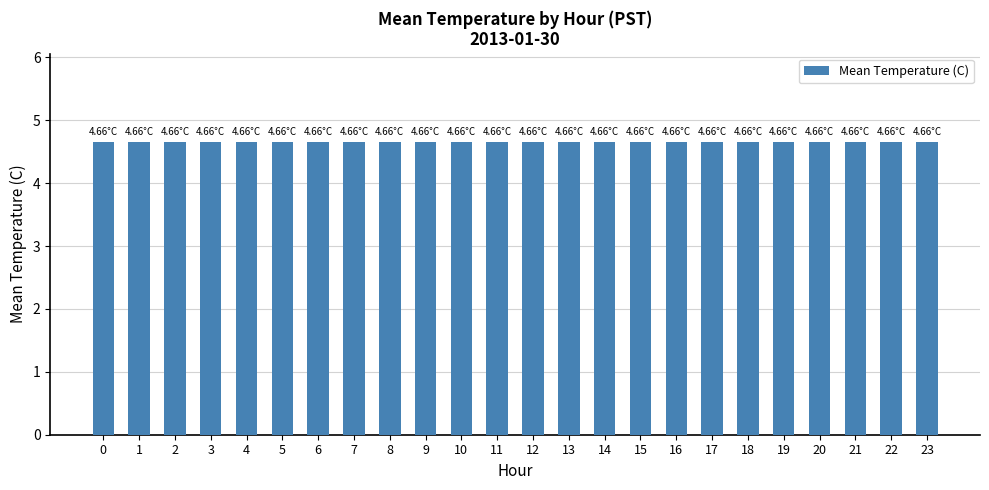

Which category has the lowest value across all series?

23